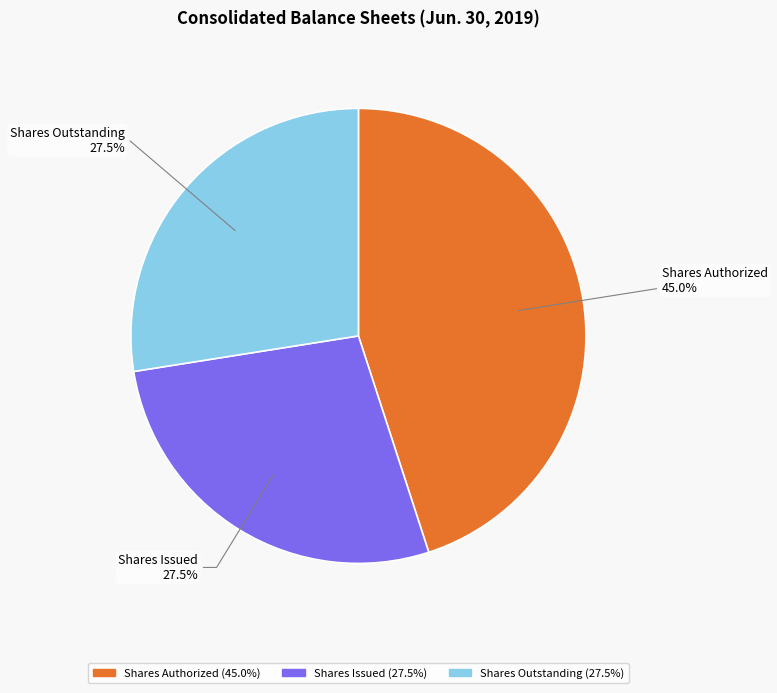

Which category has the biggest portion of the pie?

Shares Authorized